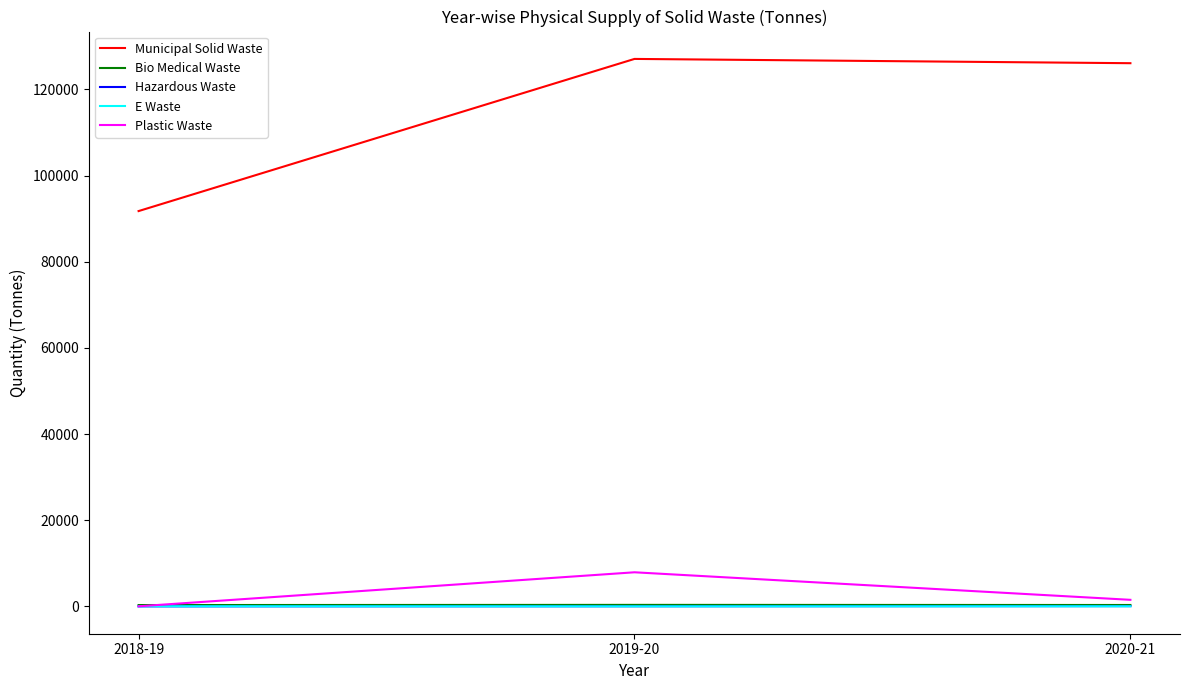

Which series has the largest total across all categories?

Municipal Solid Waste